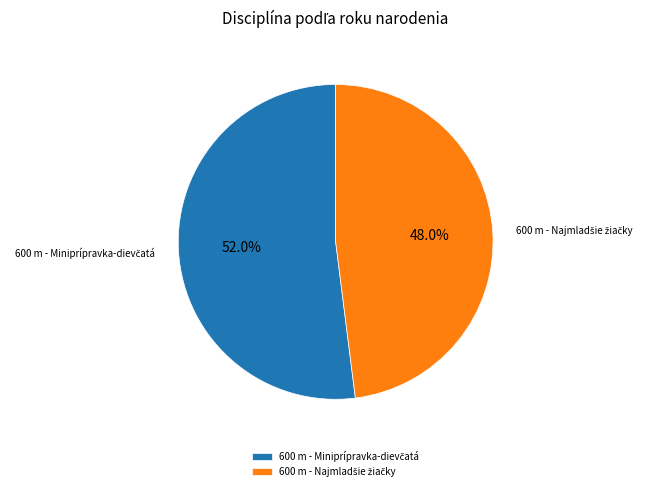

Is there any slice that represents more than half of the pie?

Yes